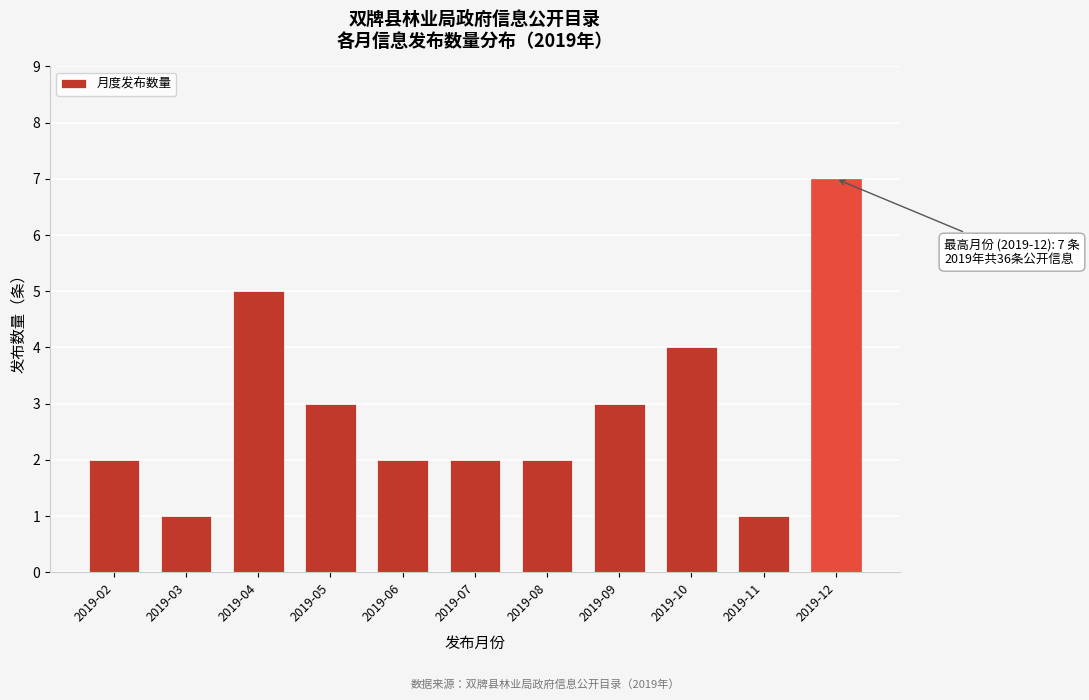

Reading left to right, list all the values displayed in this chart.

2019-02=2	2019-03=1	2019-04=5	2019-05=3	2019-06=2	2019-07=2	2019-08=2	2019-09=3	2019-10=4	2019-11=1	2019-12=7